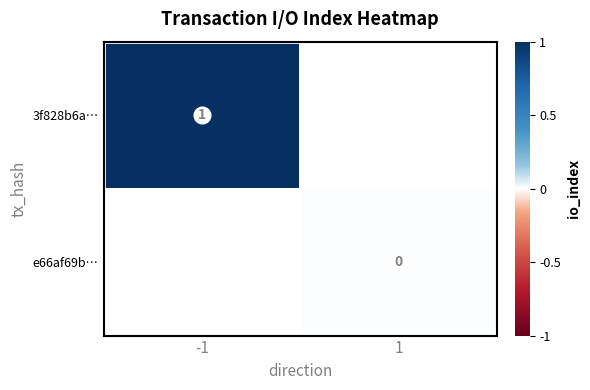

Which series has the largest range (max minus min)?

3f828b6a…